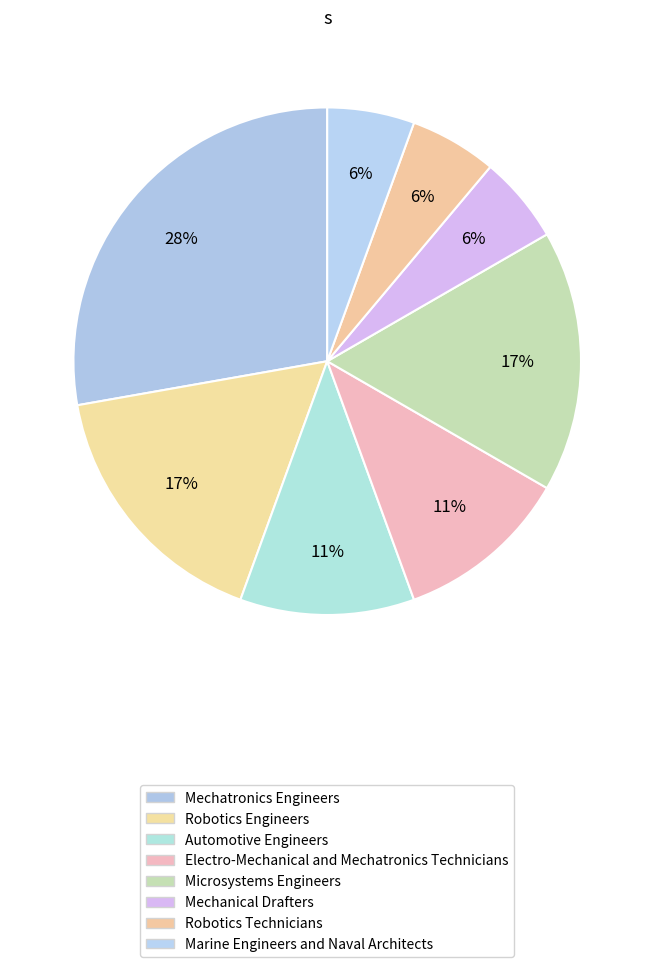

How many slices are in this pie chart?

8